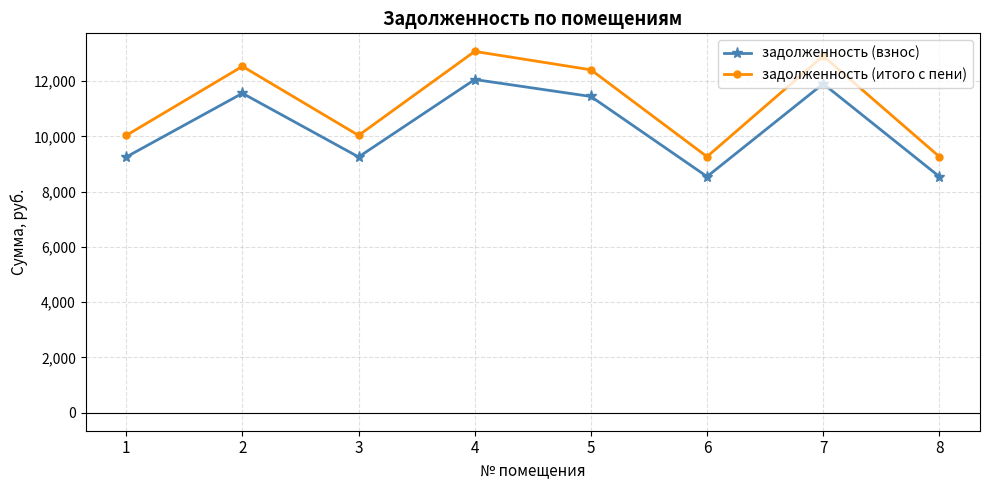

Is it true that задолженность (взнос) equals 15000.7 at 8?

False